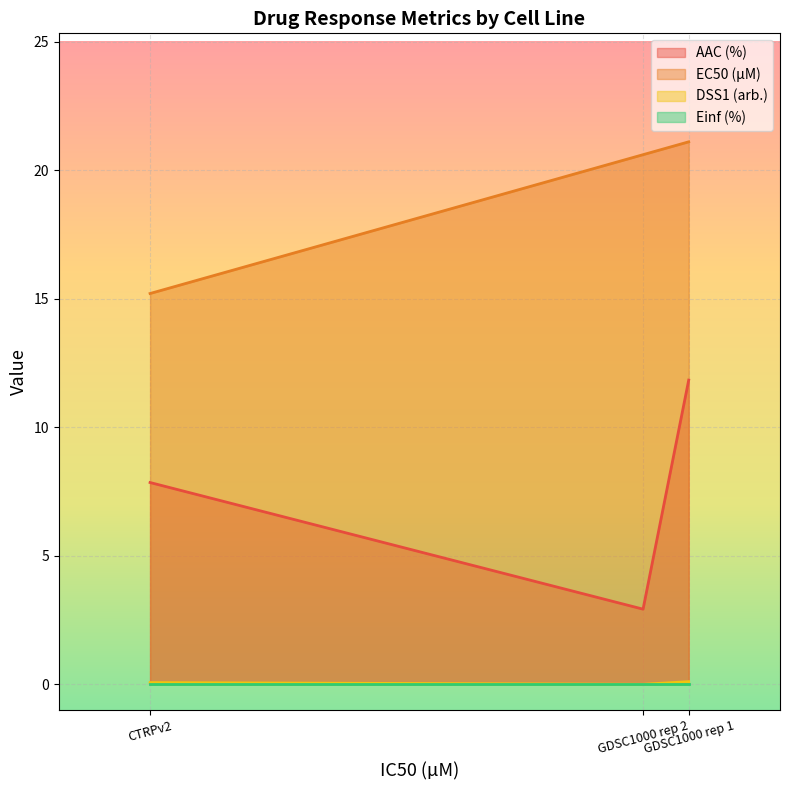

Is it true that DSS1 (arb.) equals 0.1 at GDSC1000 rep 1?

True